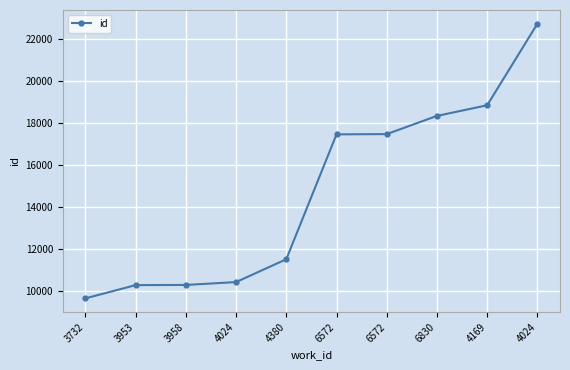

Does the chart have visible grid lines?

Yes